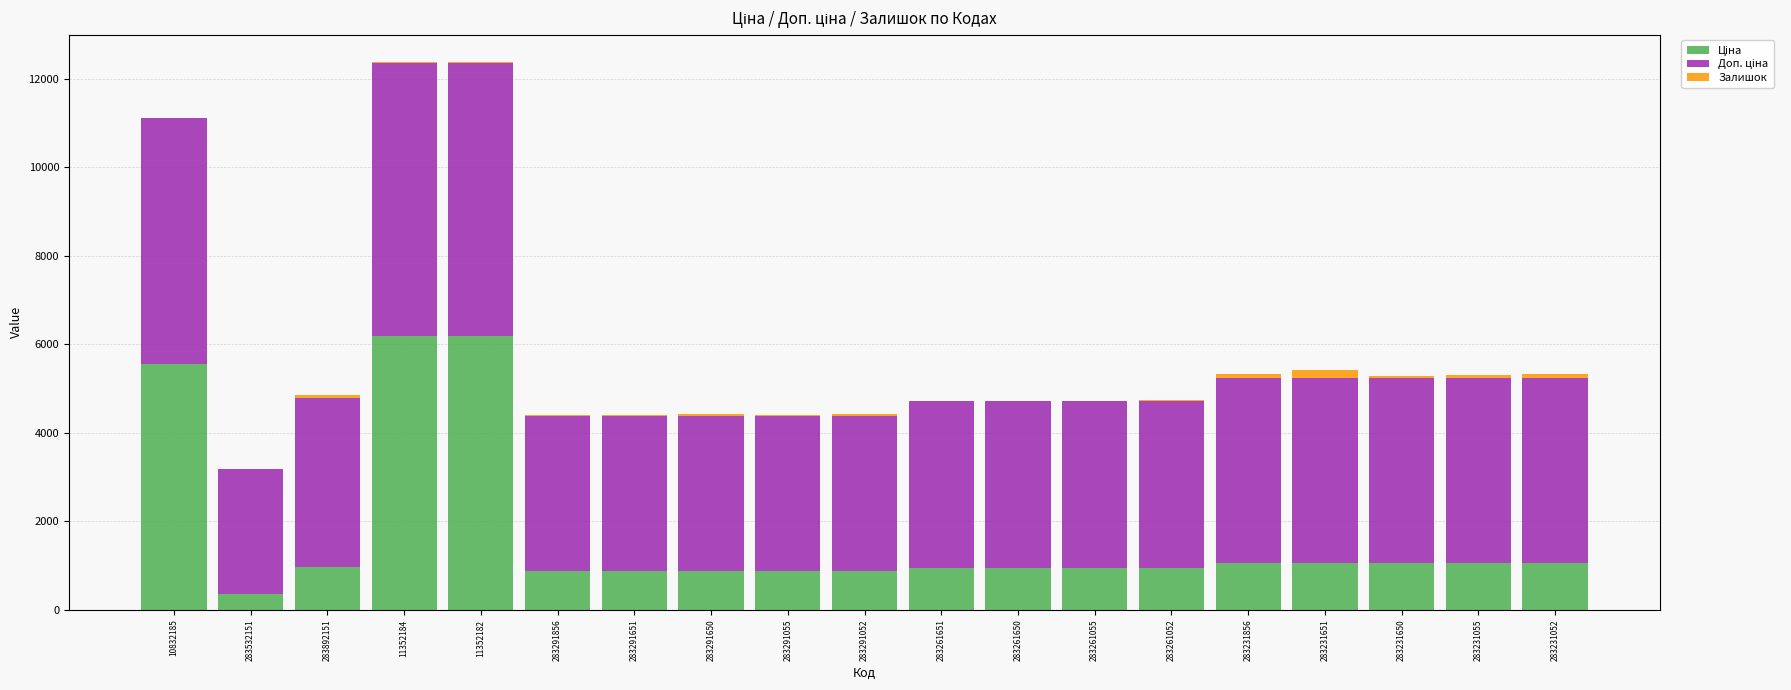

Between 283261650 and 283231055, which series saw the biggest shift?

Доп. ціна